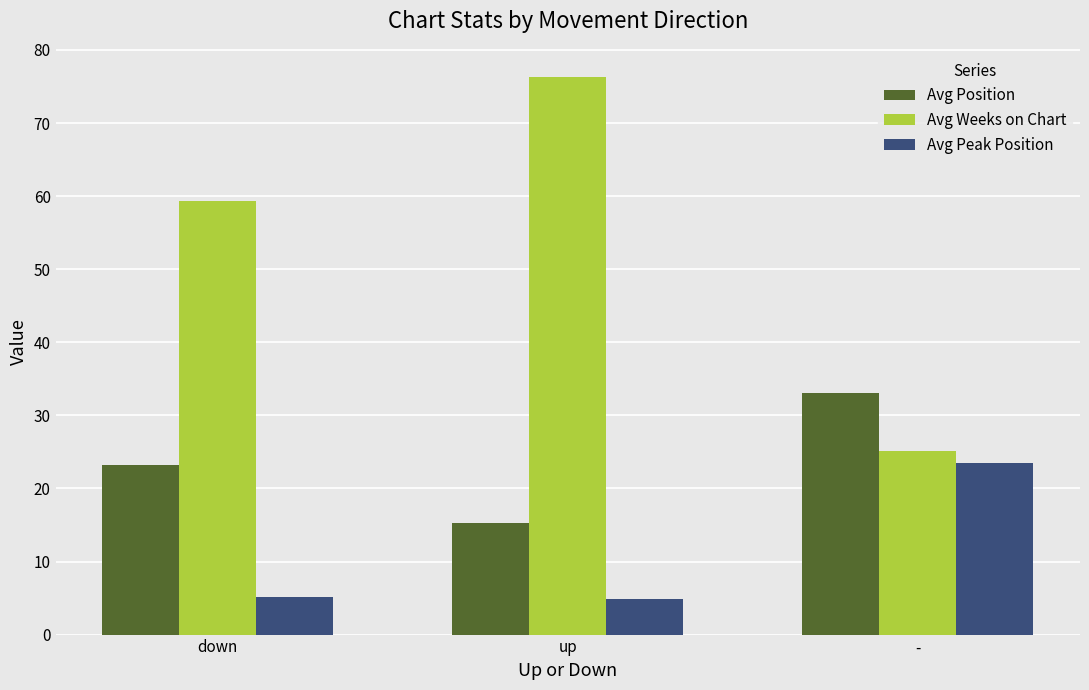

What is the maximum value for Avg Weeks on Chart?

76.3